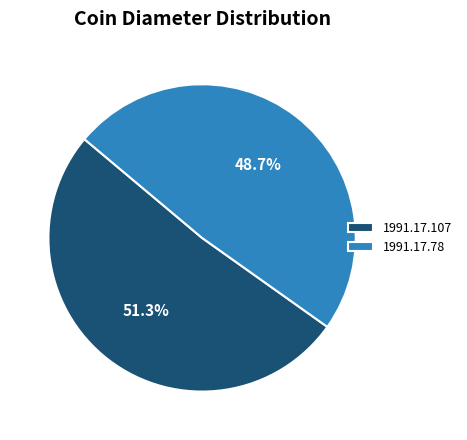

How many slices are in this pie chart?

2